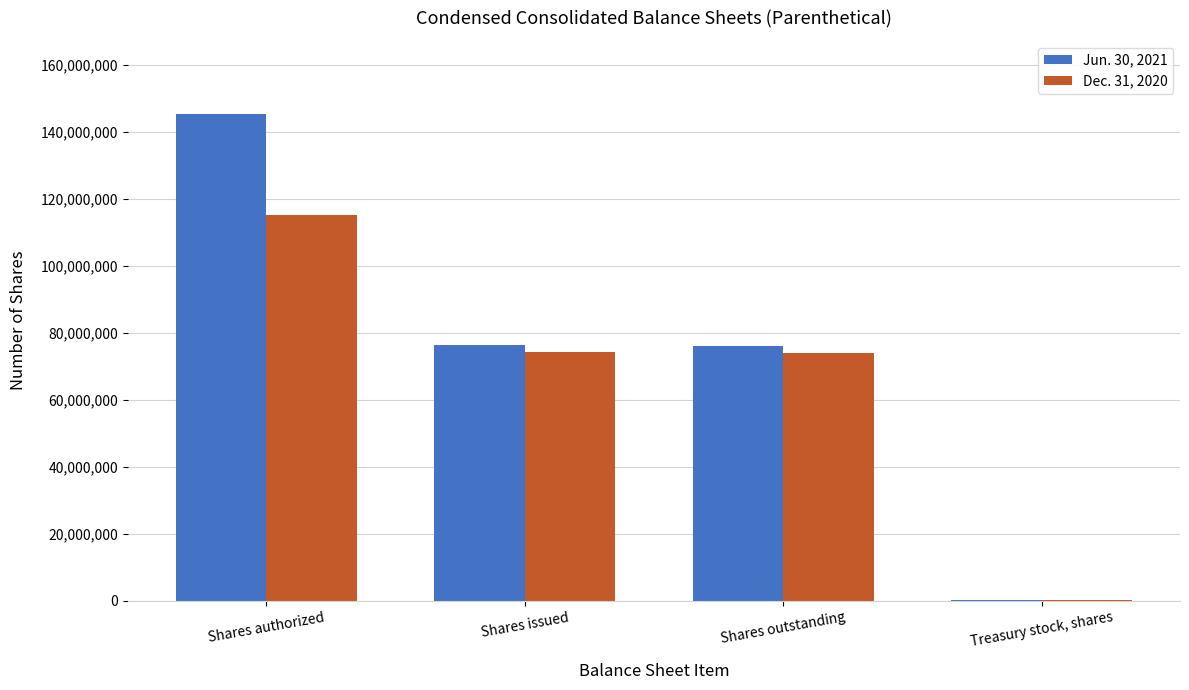

At which category does the chart reach its peak across all series?

Shares authorized